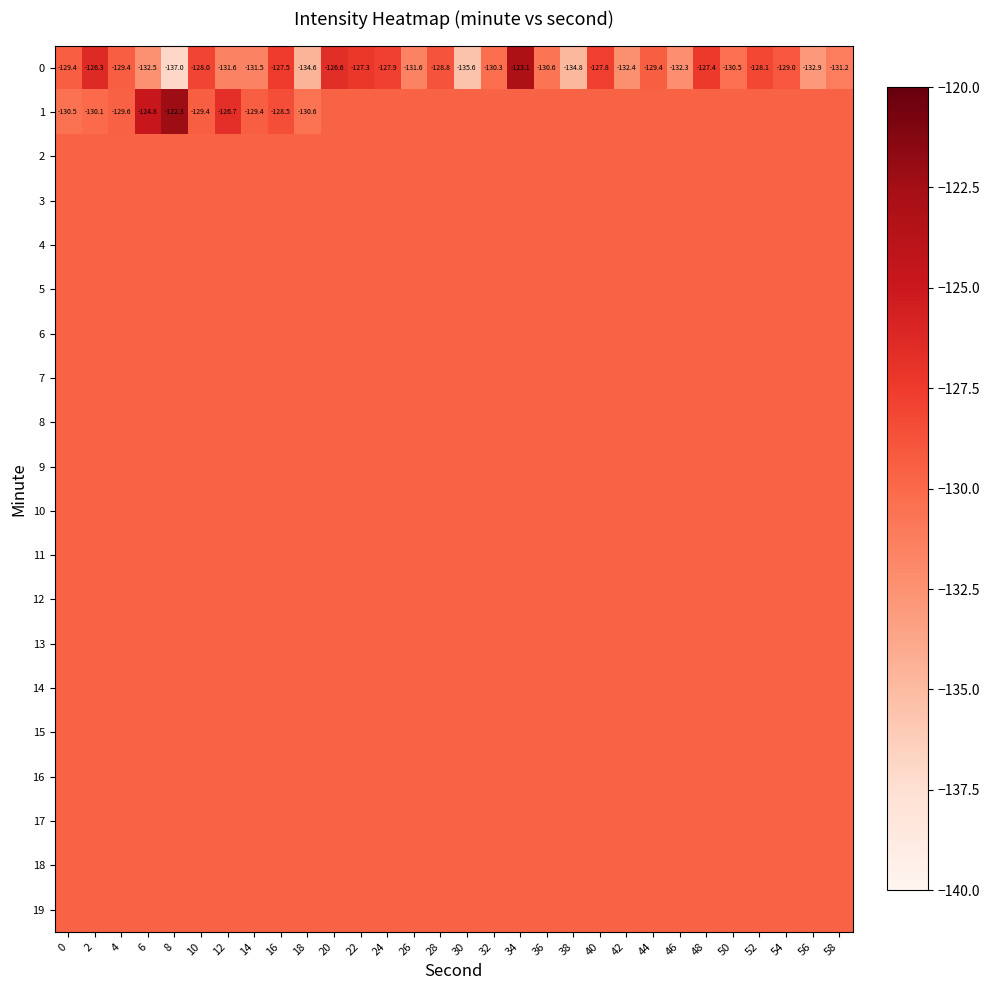

What is the total value across all series at 10?

-2591.6